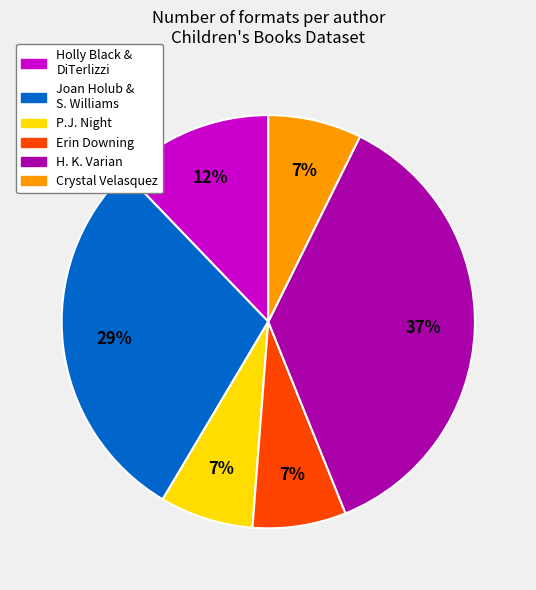

To the nearest percent, what is the average slice percentage?

17%